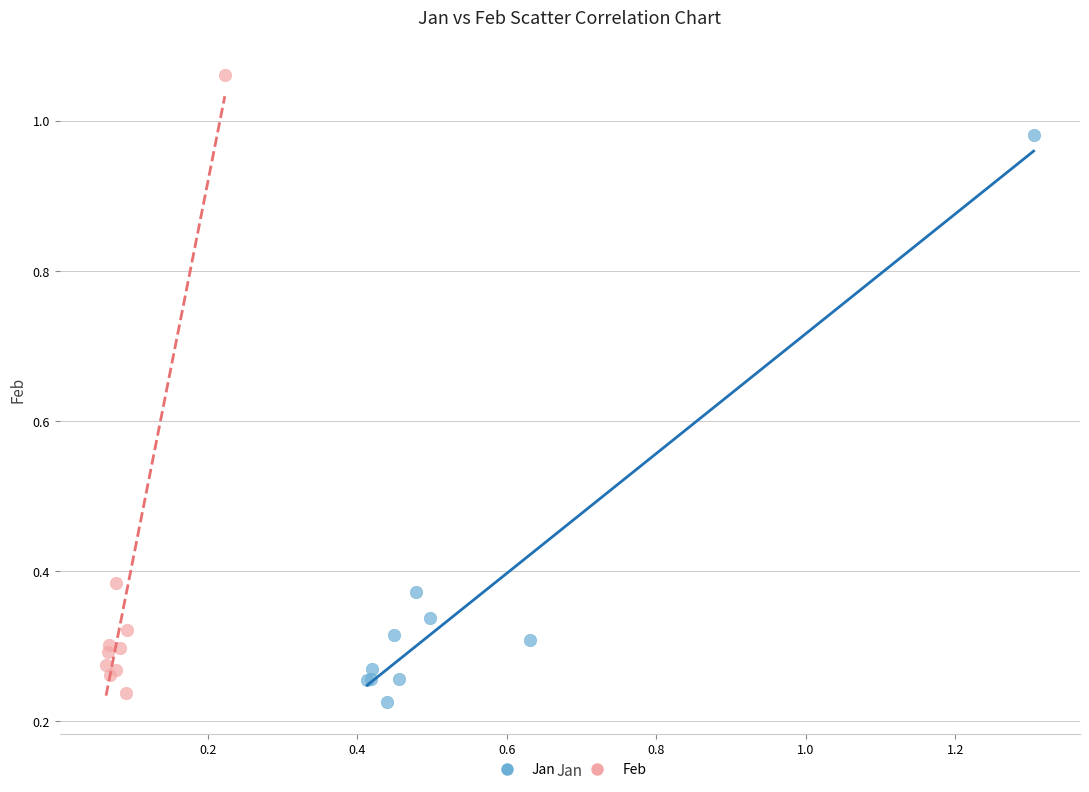

Which series reaches the maximum Y coordinate?

Feb